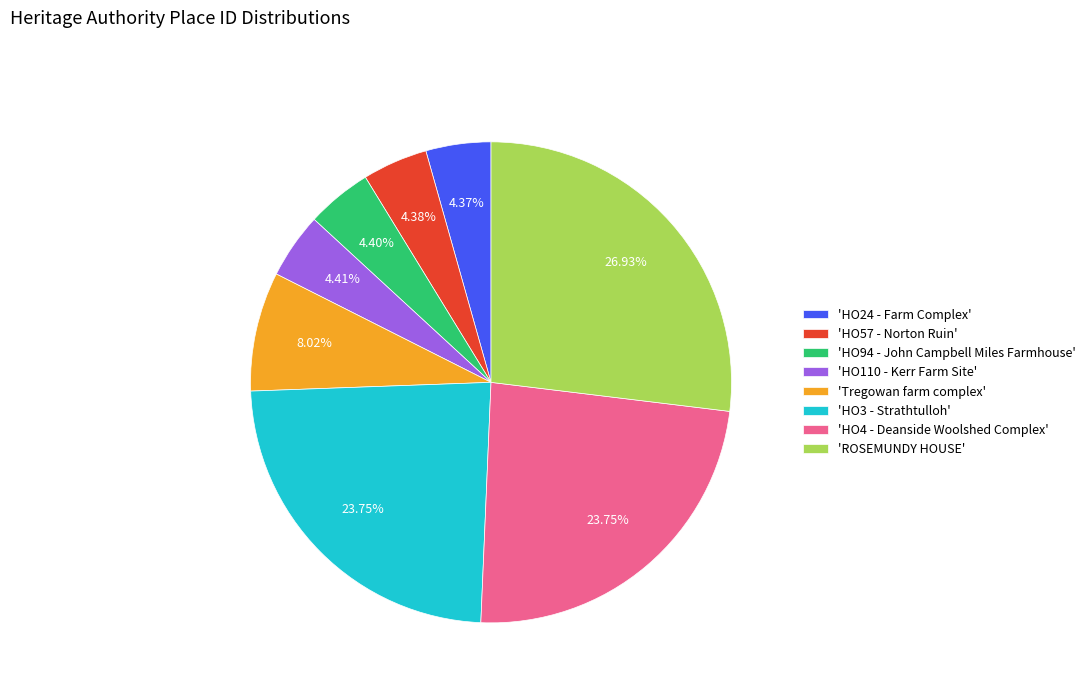

Combined, do 'HO94 - John Campbell Miles Farmhouse' and 'HO57 - Norton Ruin' account for over 50%?

No